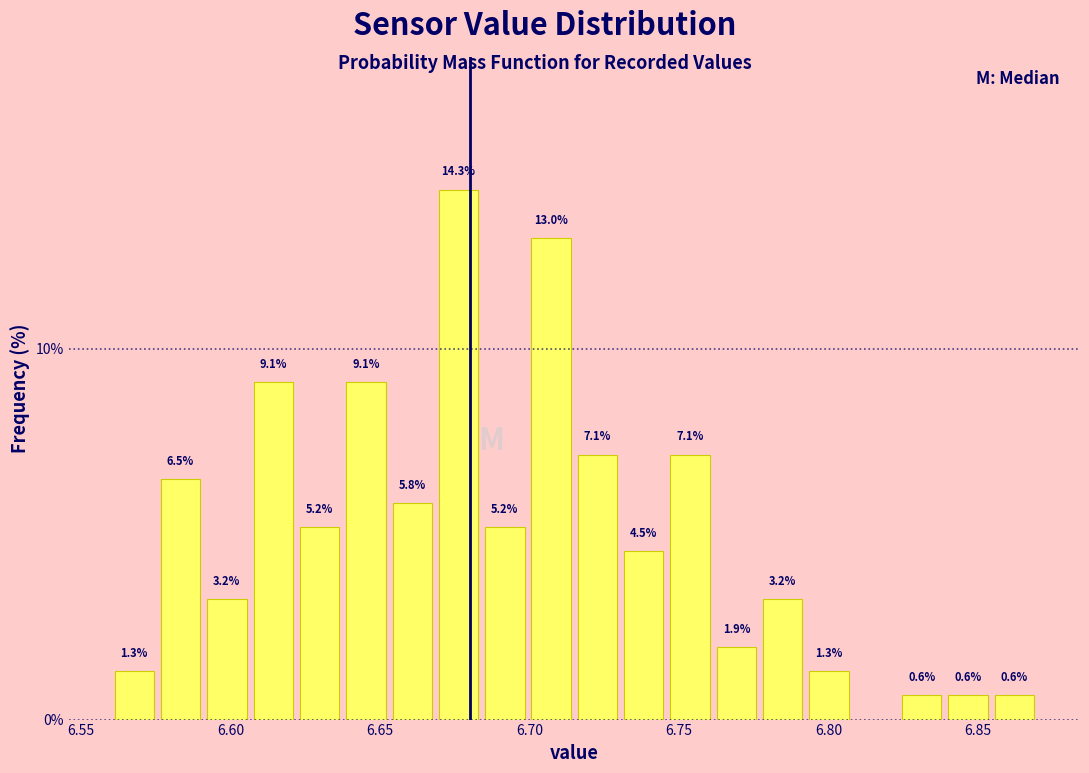

Around what value on the x-axis is the tallest bar? Give the approximate position of its centre, as read against the axis.

6.675